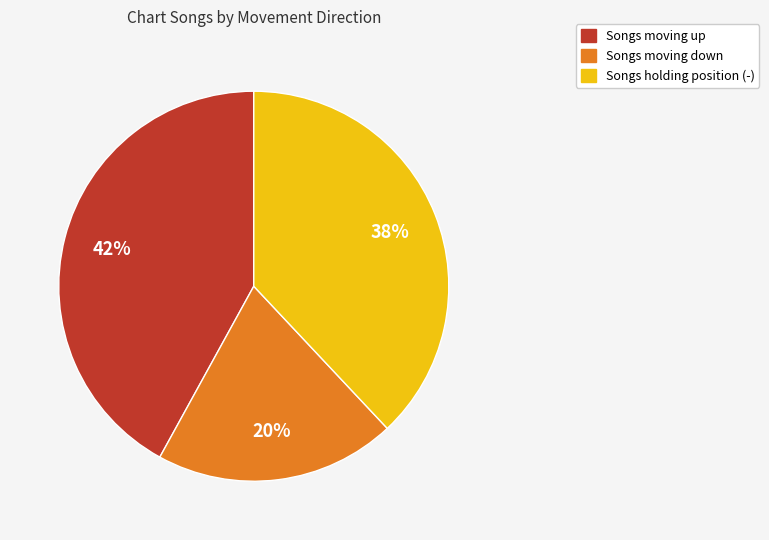

How many segments does this pie chart have?

3